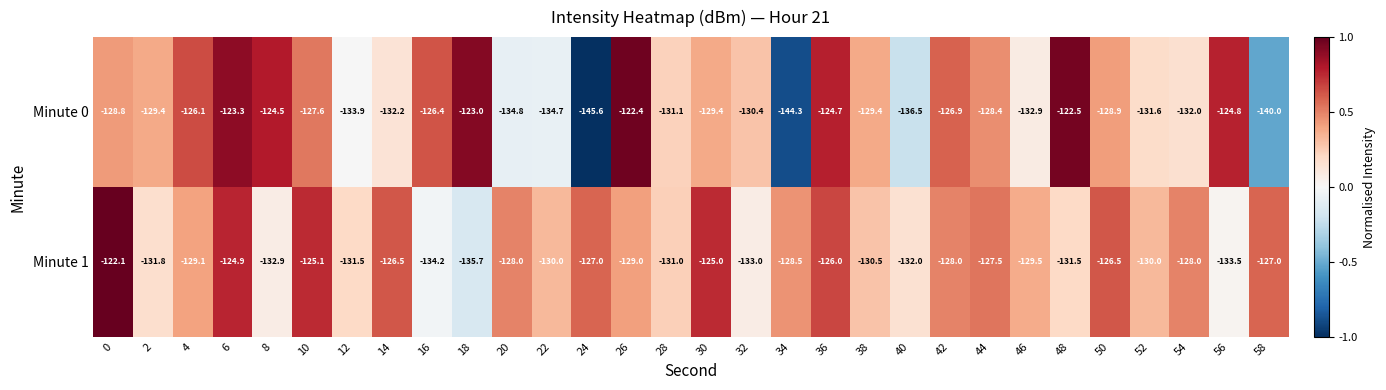

How many data points does each series have?

30